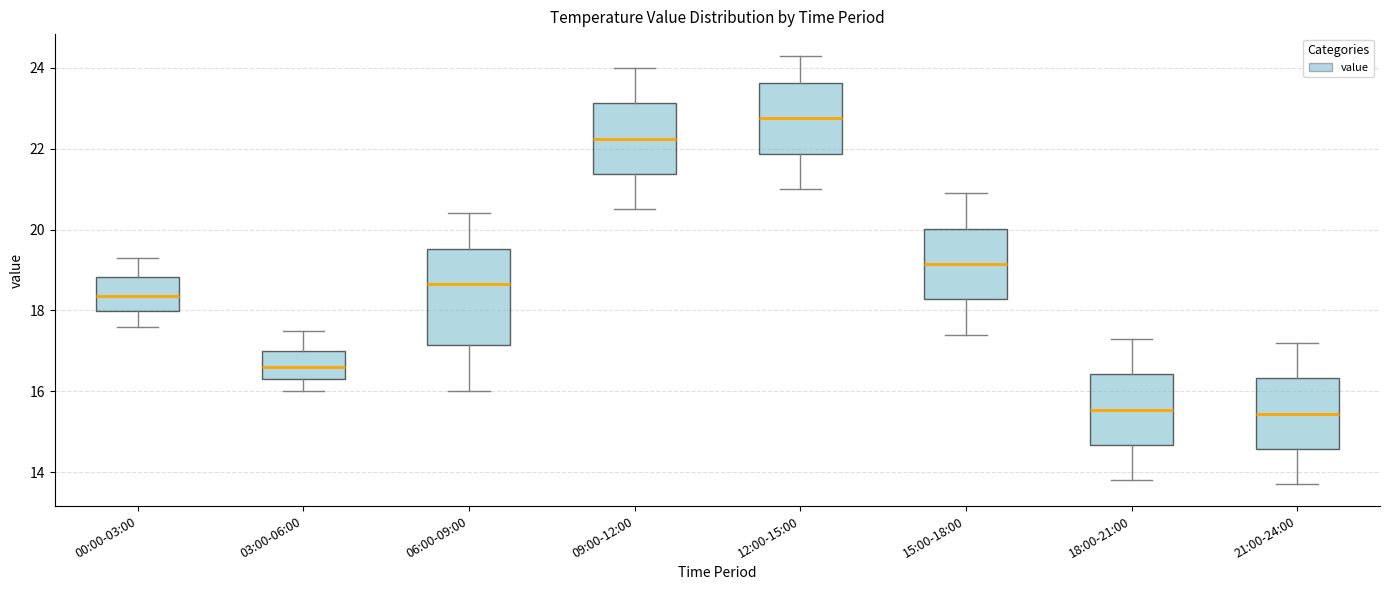

Reading left to right, transcribe this box plot: for each box, give where its median line is, the range the box spans, and where its two whiskers end, as read against the y-axis. The values are not printed on the chart, so give them approximately, as read against the axis.

00:00-03:00: median 18.4, box 18.0 to 18.8, whiskers 17.6 to 19.4
03:00-06:00: median 16.6, box 16.4 to 17.0, whiskers 16.0 to 17.6
06:00-09:00: median 18.6, box 17.2 to 19.6, whiskers 16.0 to 20.4
09:00-12:00: median 22.2, box 21.4 to 23.2, whiskers 20.6 to 24.0
12:00-15:00: median 22.8, box 21.8 to 23.6, whiskers 21.0 to 24.4
15:00-18:00: median 19.2, box 18.2 to 20.0, whiskers 17.4 to 21.0
18:00-21:00: median 15.6, box 14.6 to 16.4, whiskers 13.8 to 17.4
21:00-24:00: median 15.4, box 14.6 to 16.4, whiskers 13.8 to 17.2